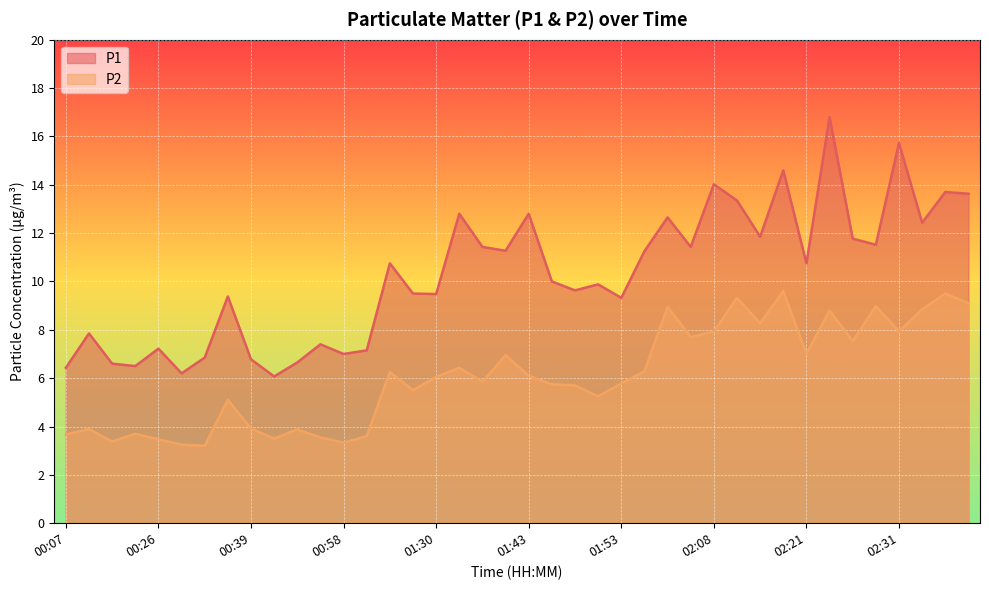

Where is the first local maximum for P2?

00:15